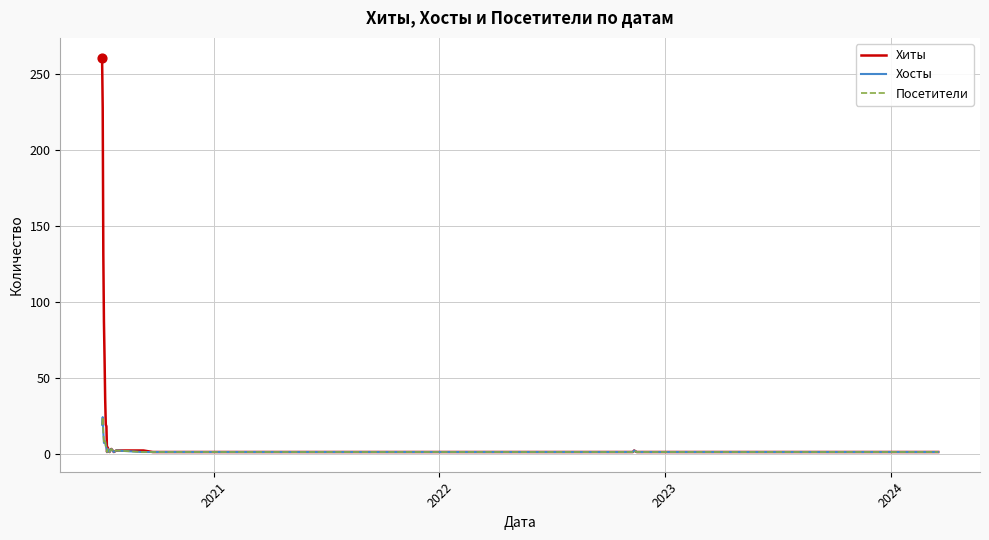

Is this an area chart (filled region under the line)?

No